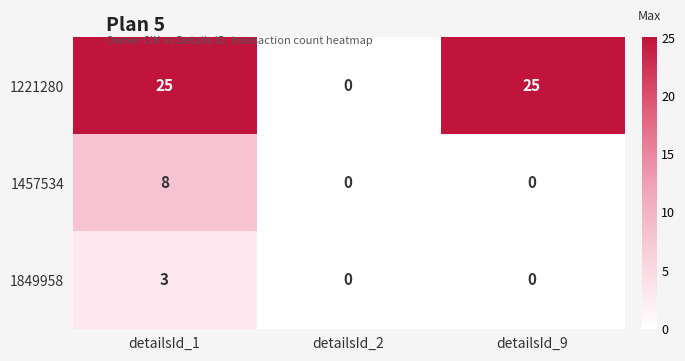

Count the number of data series in this chart.

3